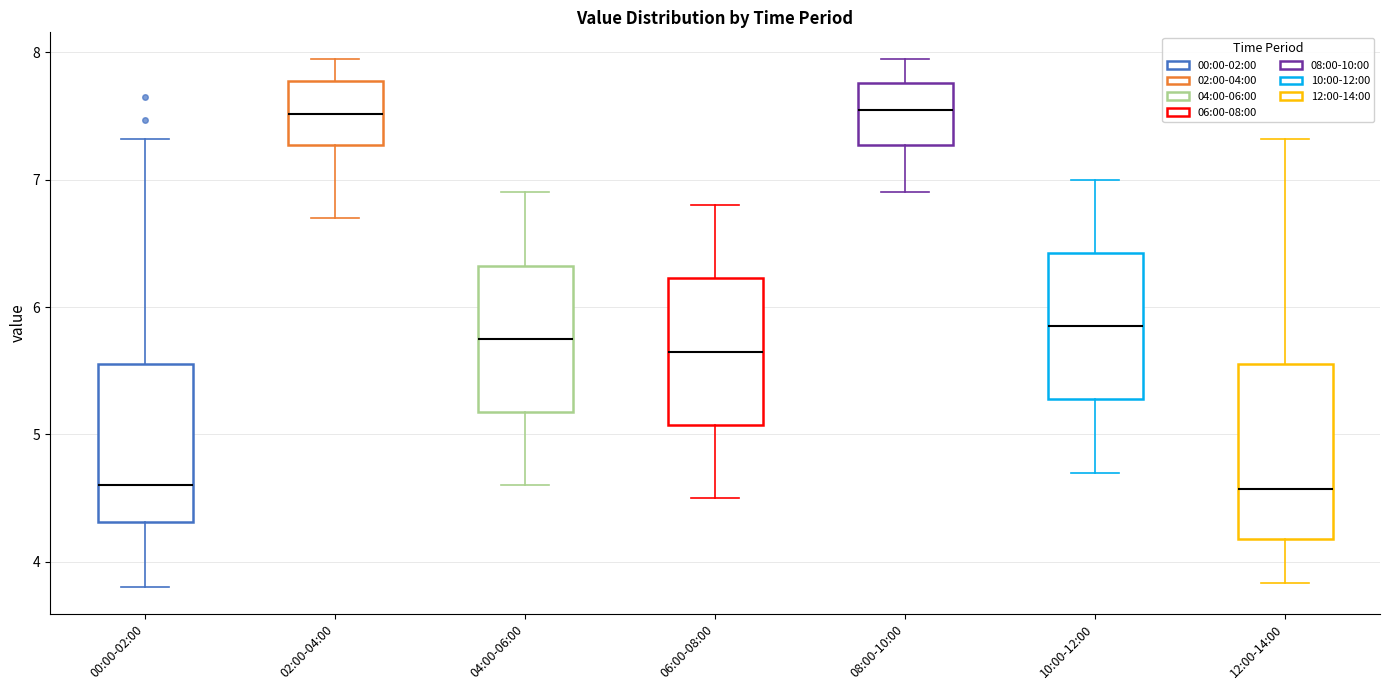

Which box is the tallest, from its lower edge to its upper edge?

12:00-14:00